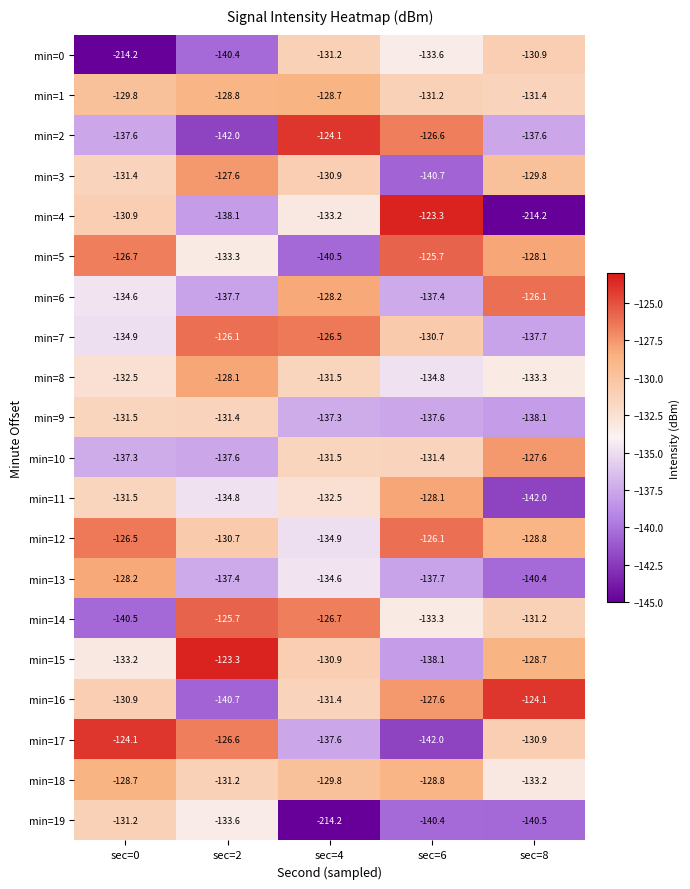

Rank the series at sec=6 from highest to lowest value.

min=4, min=5, min=12, min=2, min=16, min=11, min=18, min=7, min=1, min=10, min=14, min=0, min=8, min=6, min=9, min=13, min=15, min=19, min=3, min=17